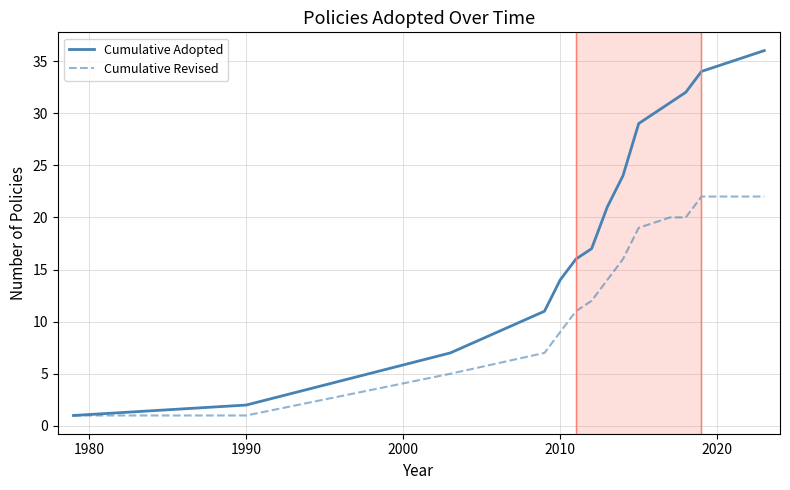

List the series in order of their overall mean, highest first.

Cumulative Adopted, Cumulative Revised